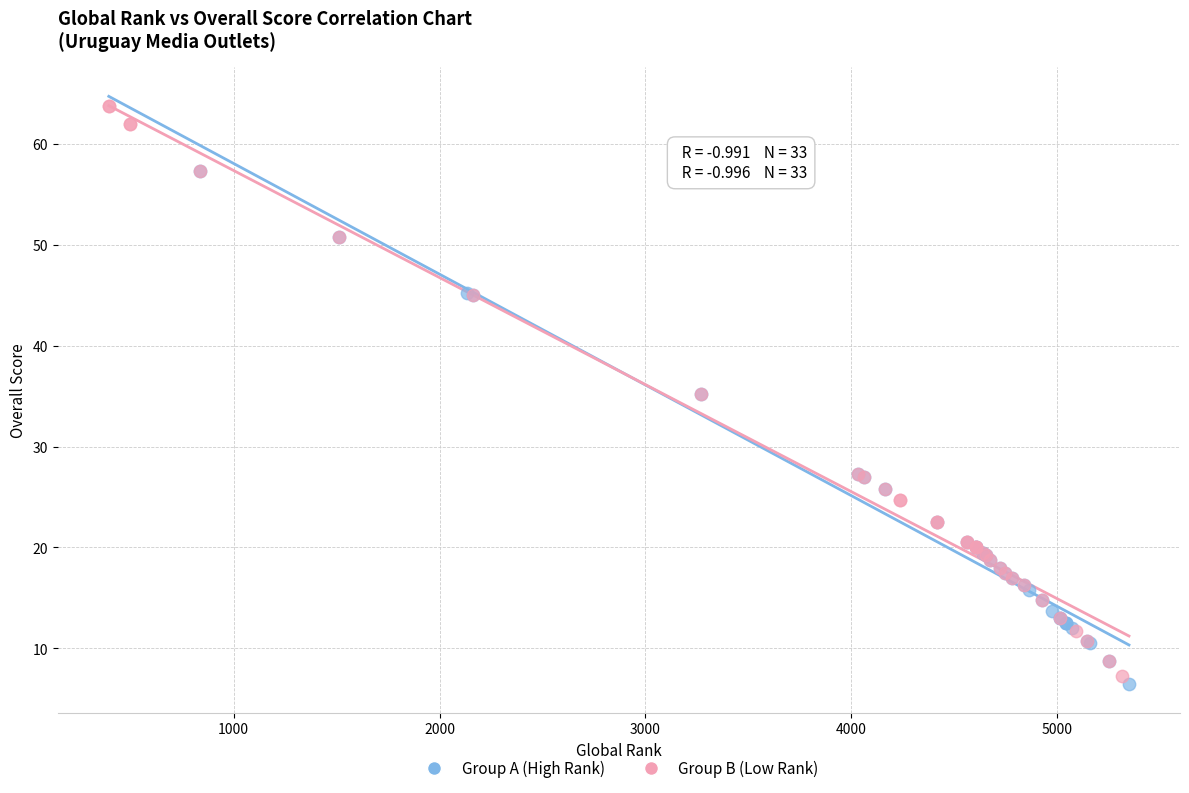

Which series reaches the minimum Y coordinate?

Group A (High Rank)